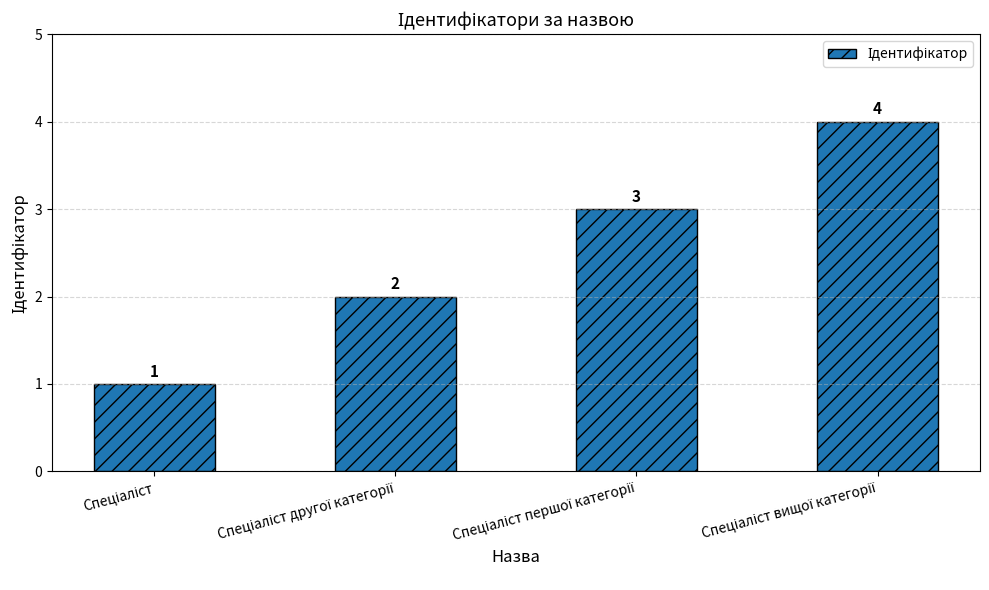

What is the maximum value shown in the chart?

4